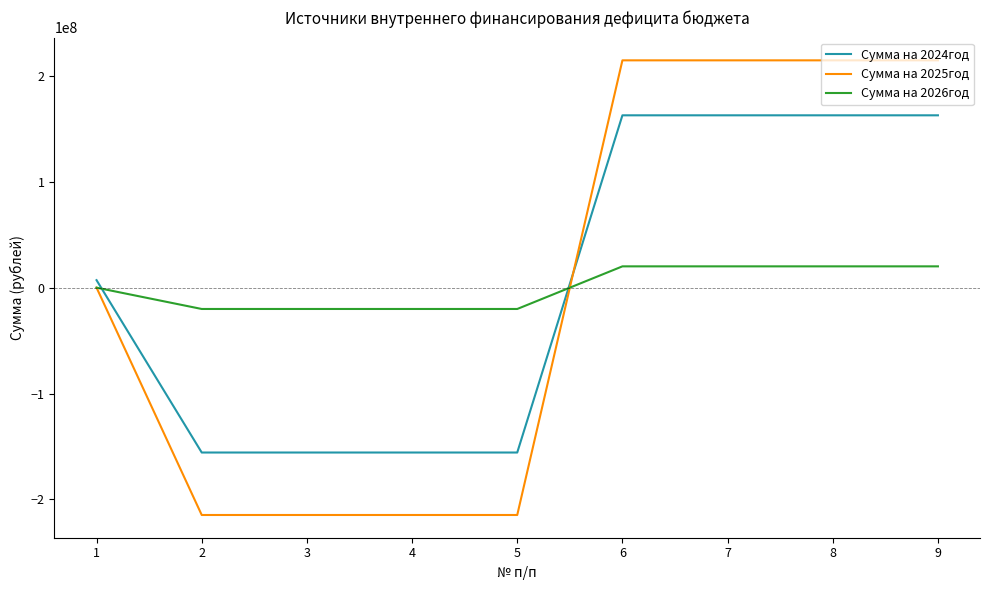

At 8, list the series in order from smallest to largest.

Сумма на 2026год, Сумма на 2024год, Сумма на 2025год